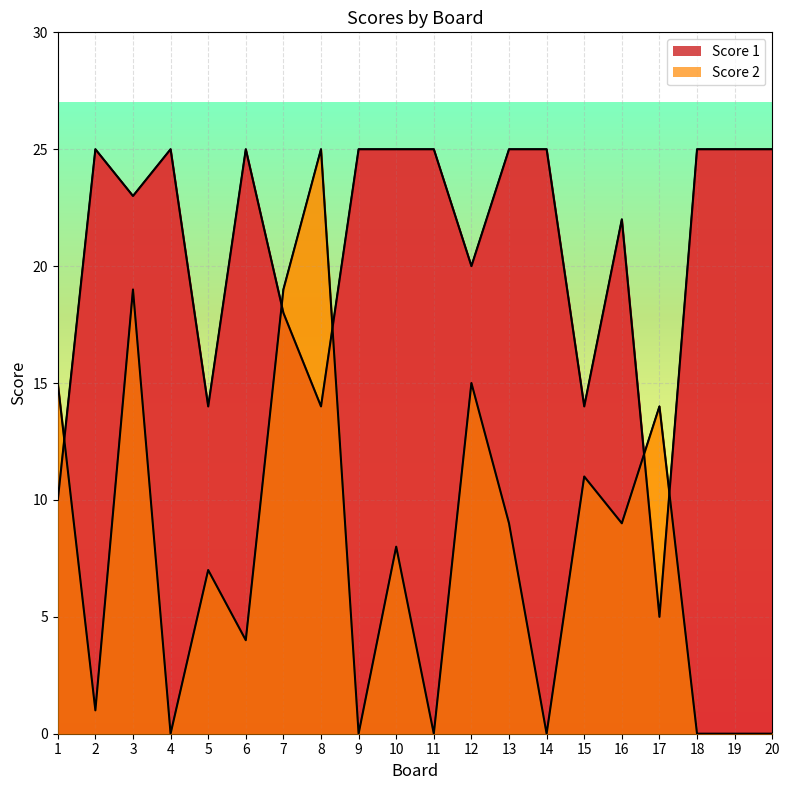

What is the difference between the maximum and minimum values in the Score 1 series?

20